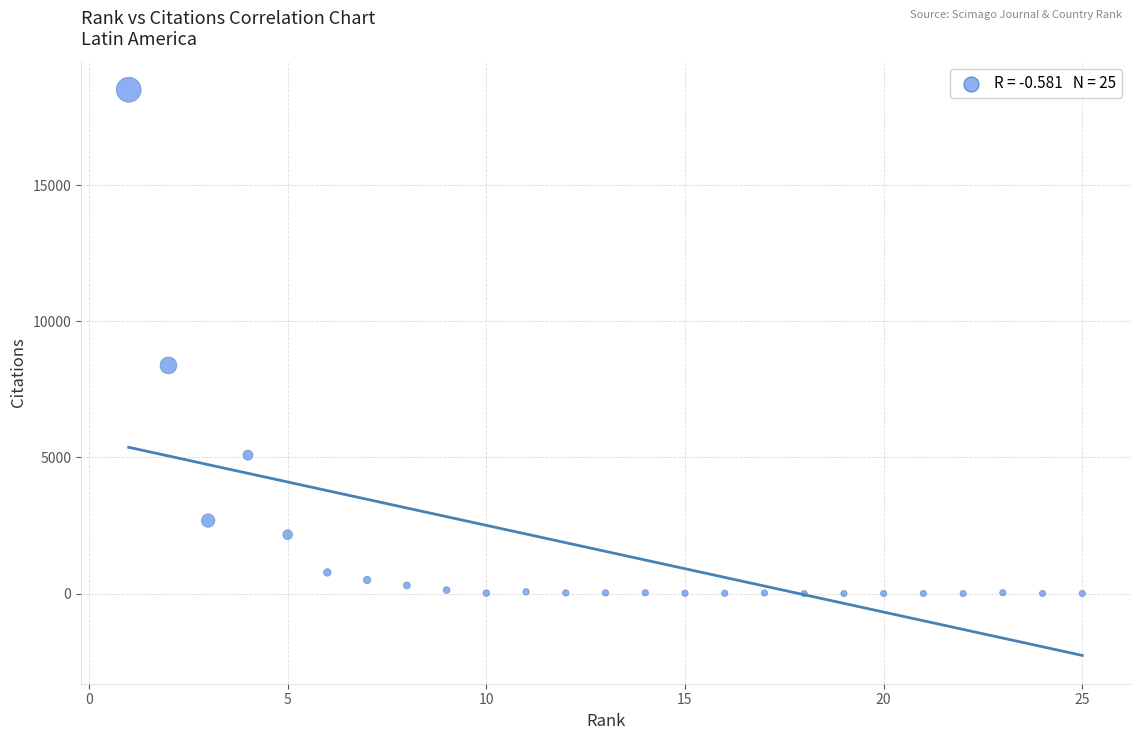

What Y value in the scatter plot is closest to 9251?

8379